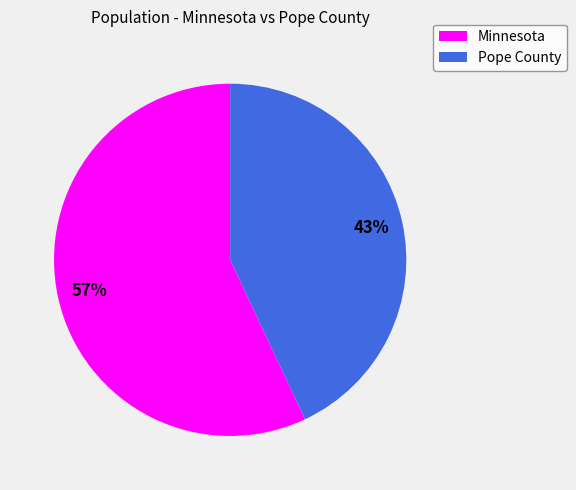

Do Pope County and Minnesota together represent more than half of the pie?

Yes